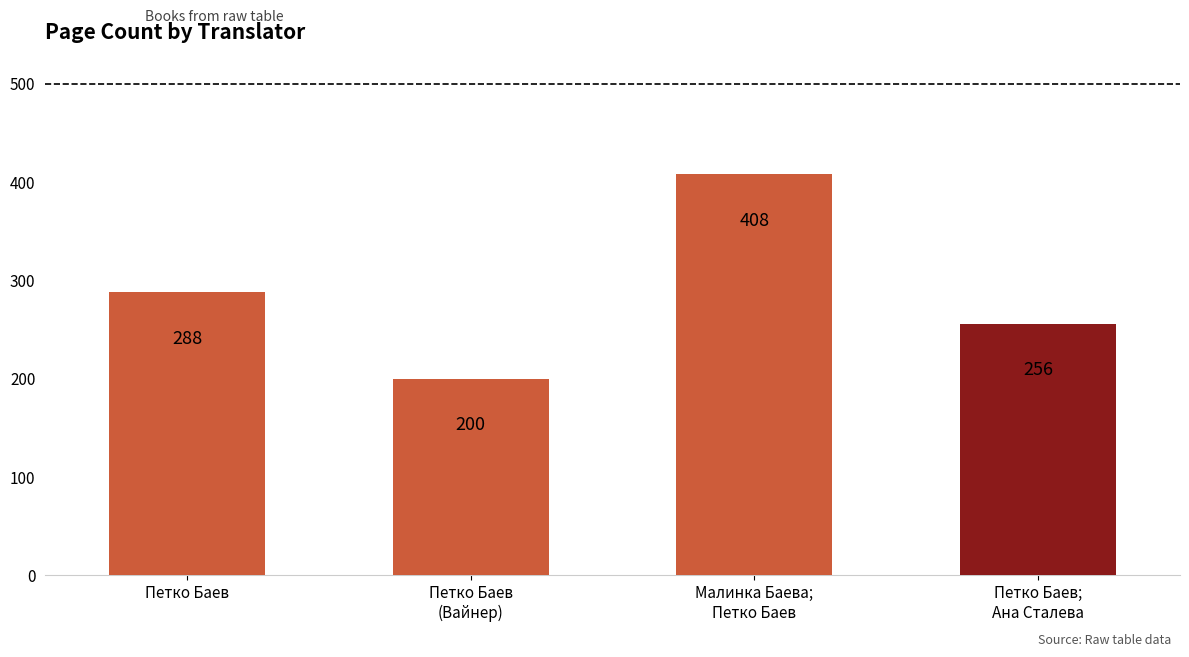

What is the difference between the values at Петко Баев;
Ана Сталева and Петко Баев
(Вайнер)?

56